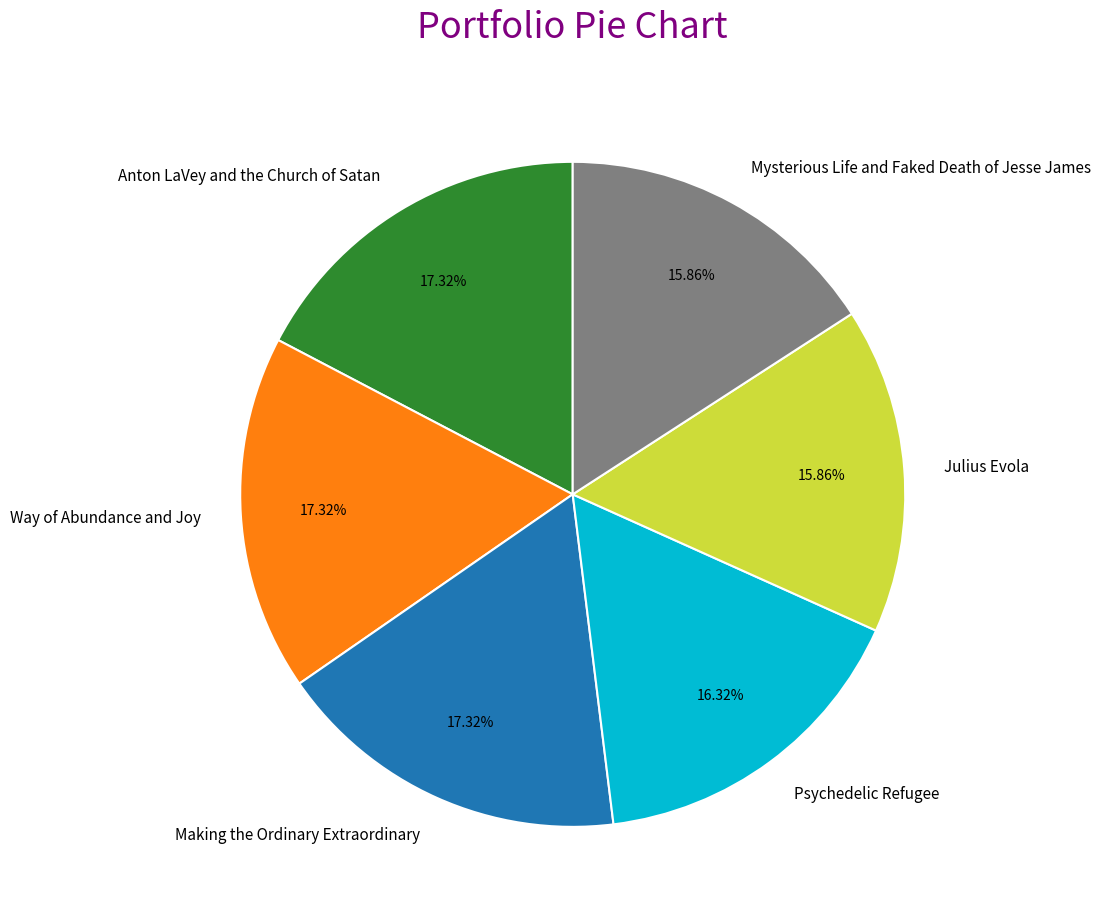

What is the ratio of the value at Anton LaVey and the Church of Satan to the value at Psychedelic Refugee?

1.1